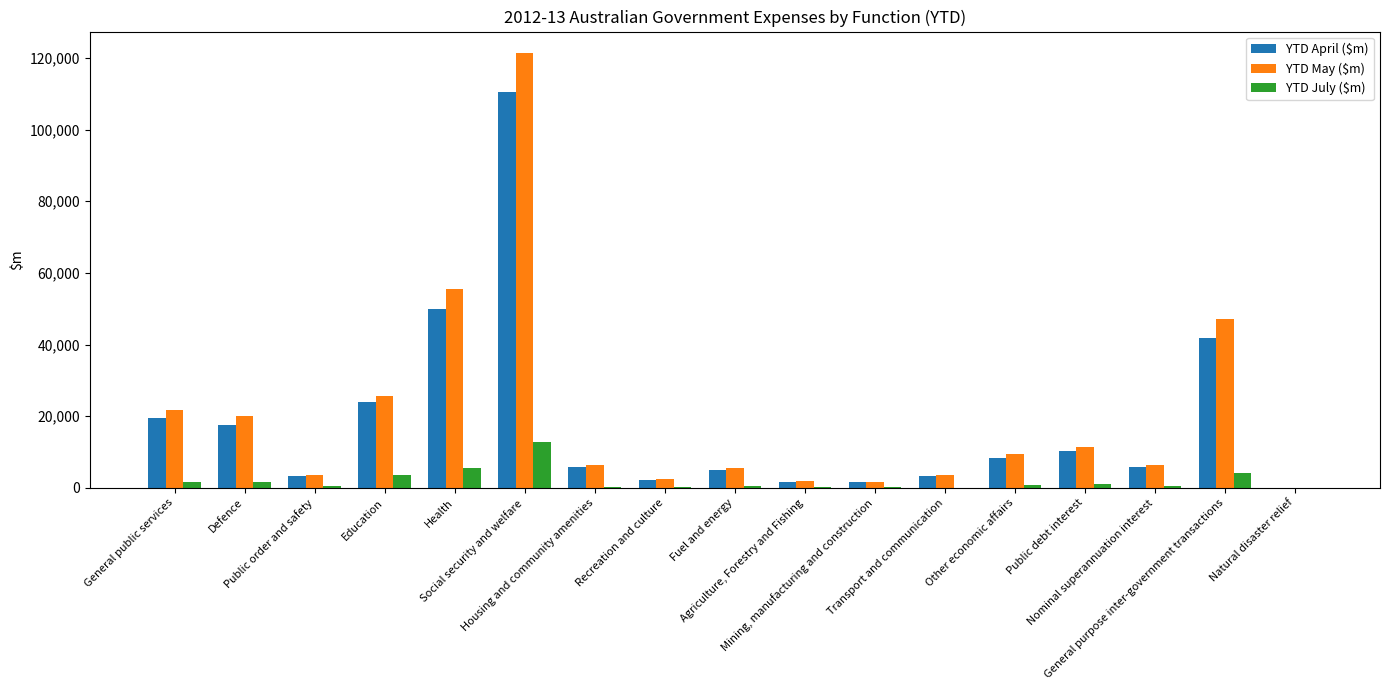

What is the maximum value for YTD May ($m)?

121322.7